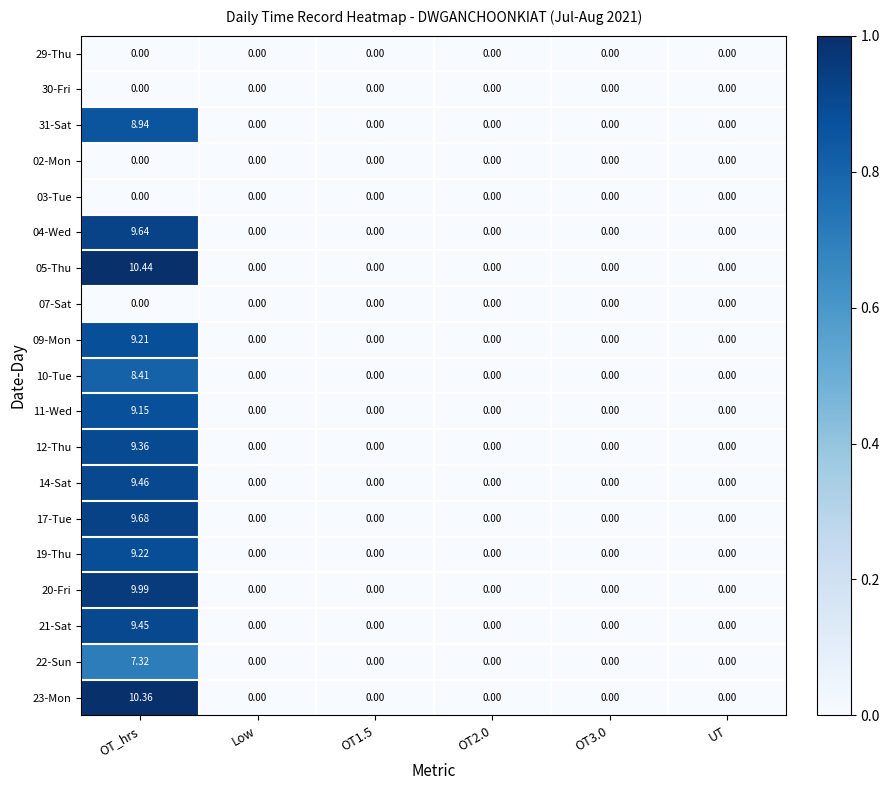

Which label corresponds to the largest value in the chart?

OT_hrs